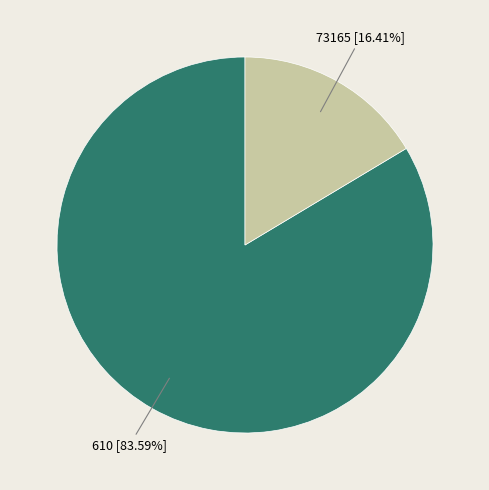

Count the number of slices in the pie.

2